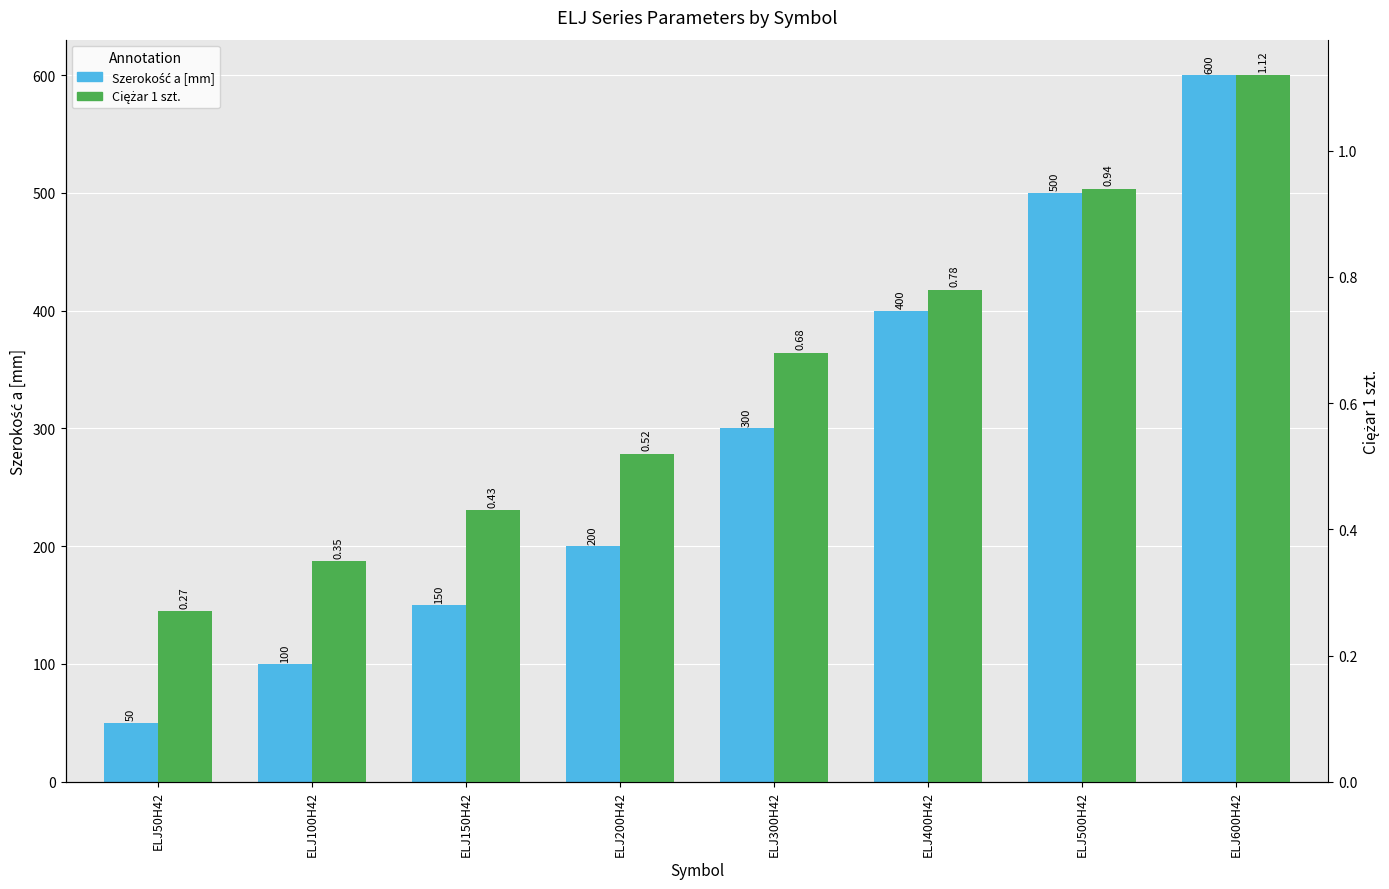

At which label does Szerokość a [mm] first exceed 300?

ELJ400H42